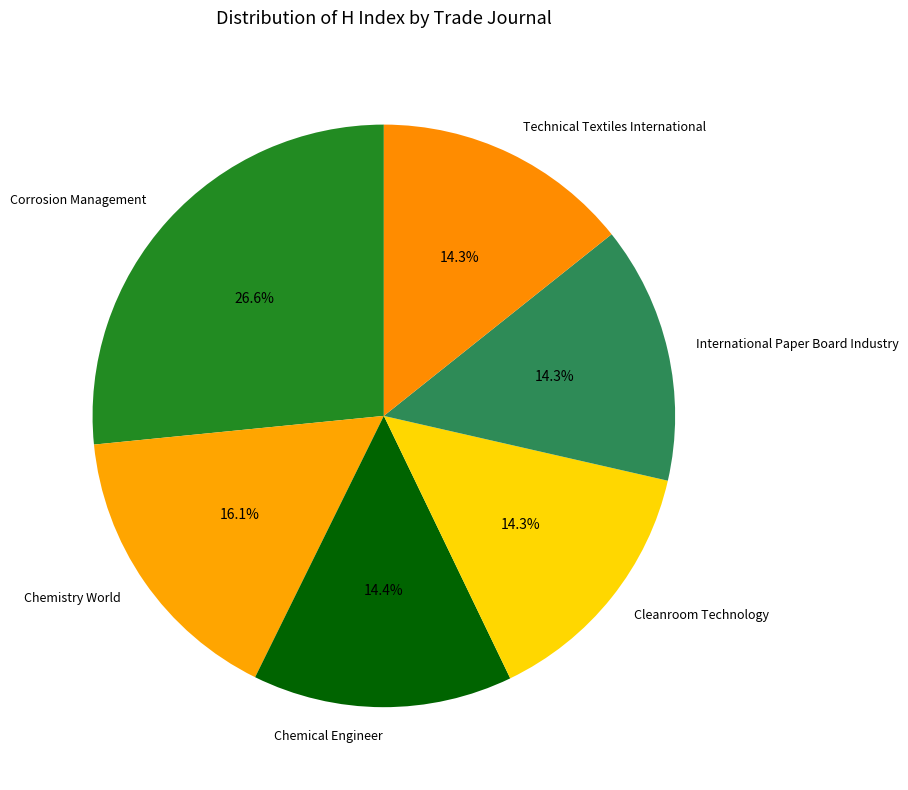

What is the ratio of the value at International Paper Board Industry to the value at Technical Textiles International?

1.0